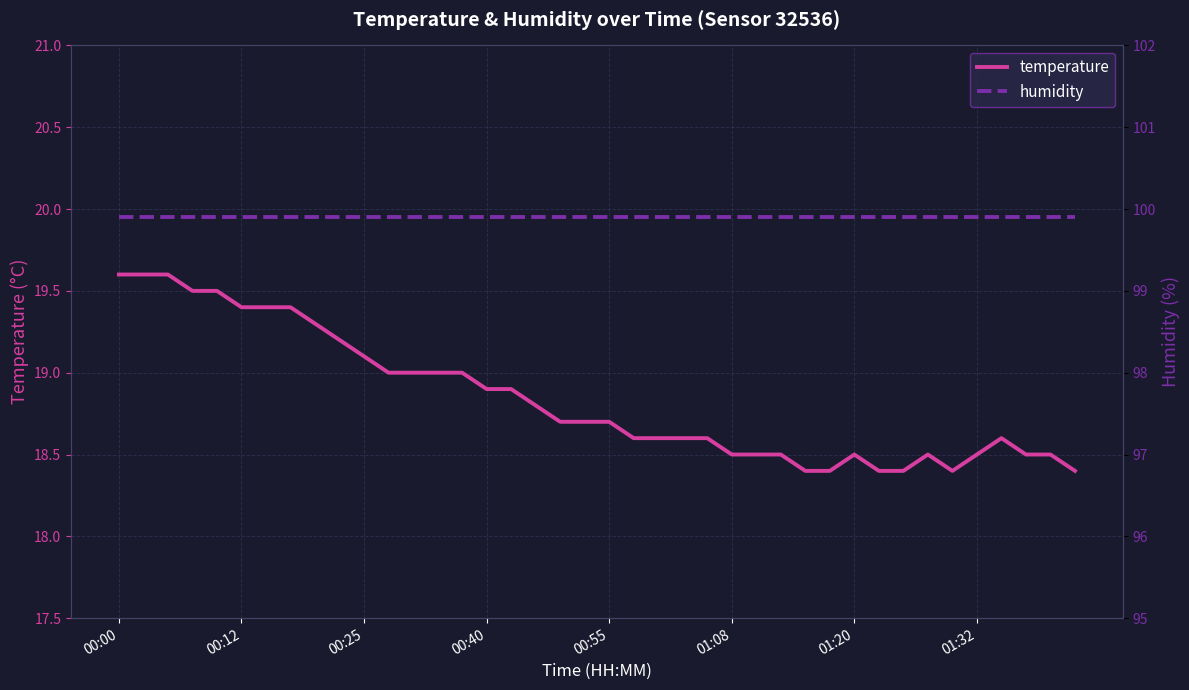

What is the greatest value displayed?

99.9